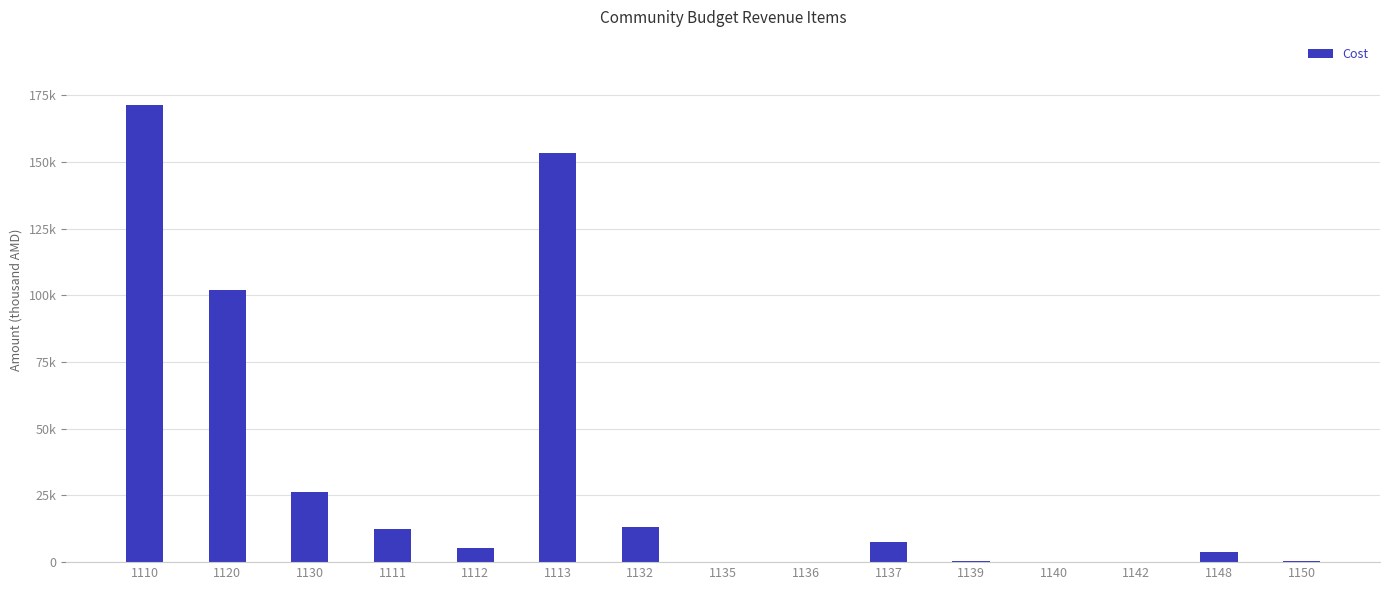

What is the difference between the second highest and minimum values?

153232.8